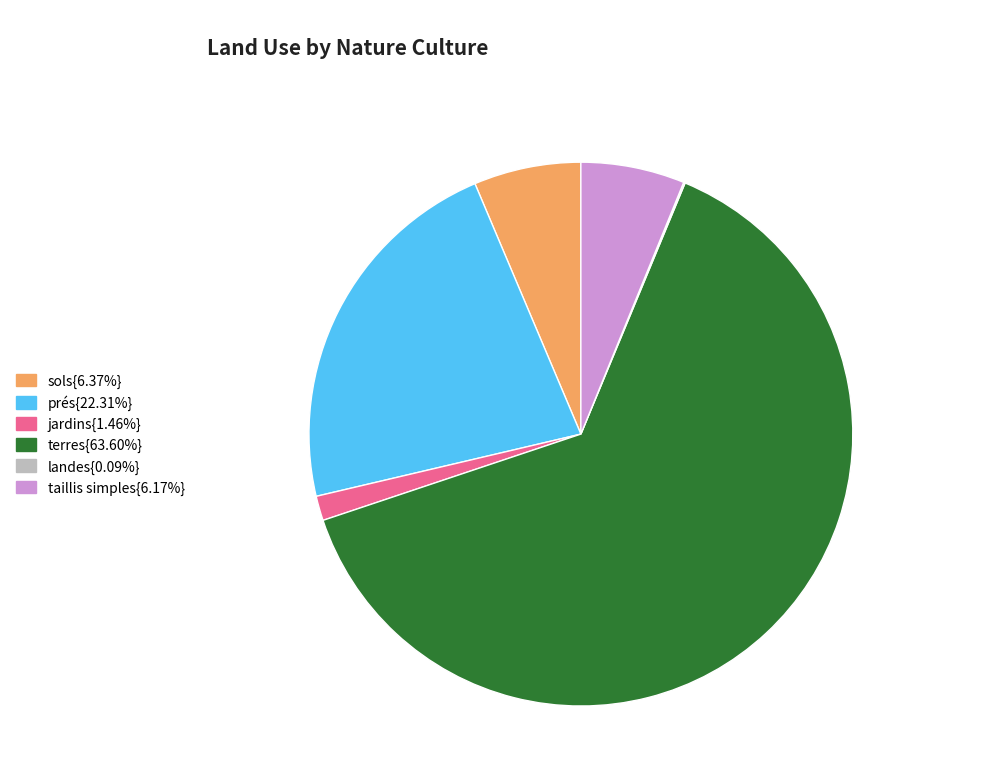

Is there any slice that represents more than half of the pie?

Yes